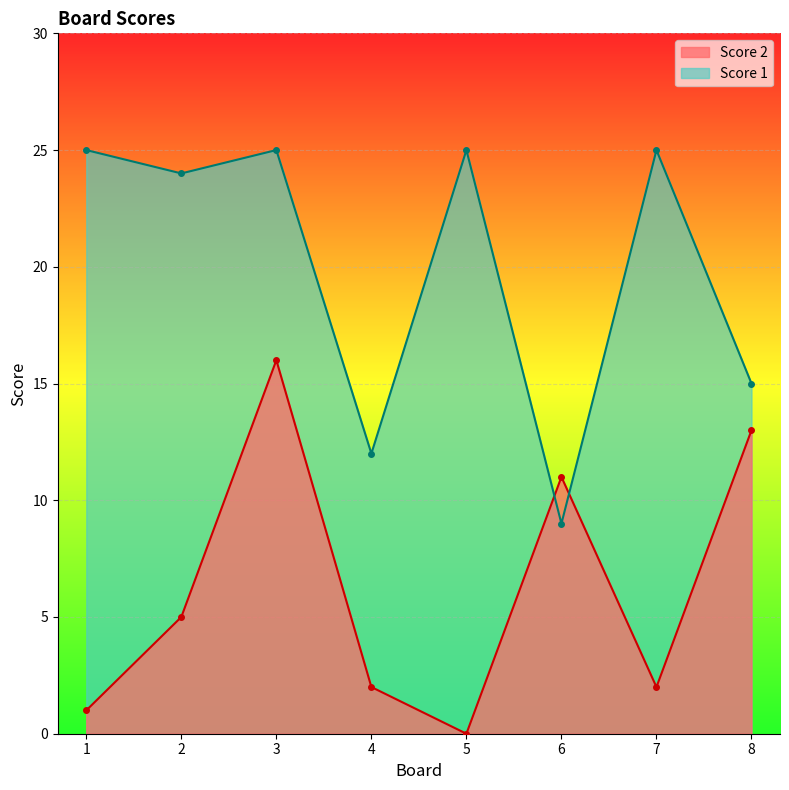

How many intersections are there between Score 1 and Score 2?

2